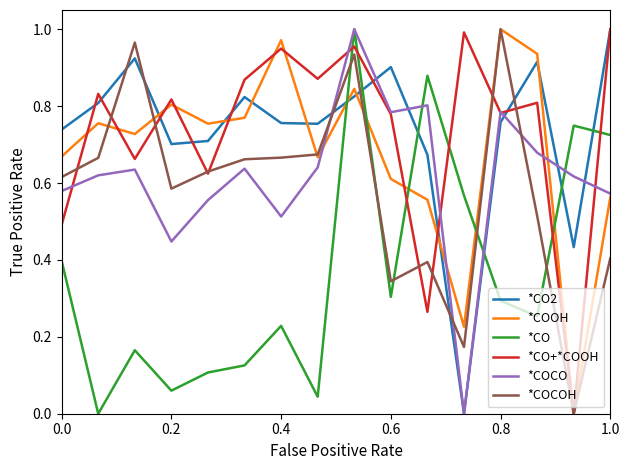

How many categories are shown in the chart?

16